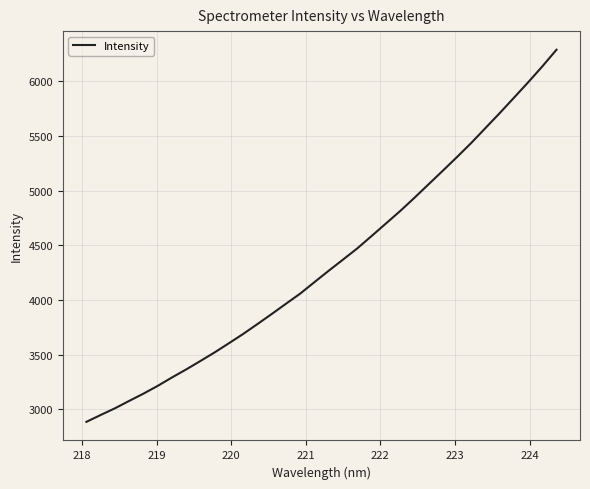

What is the difference between the maximum and minimum values?

3401.1